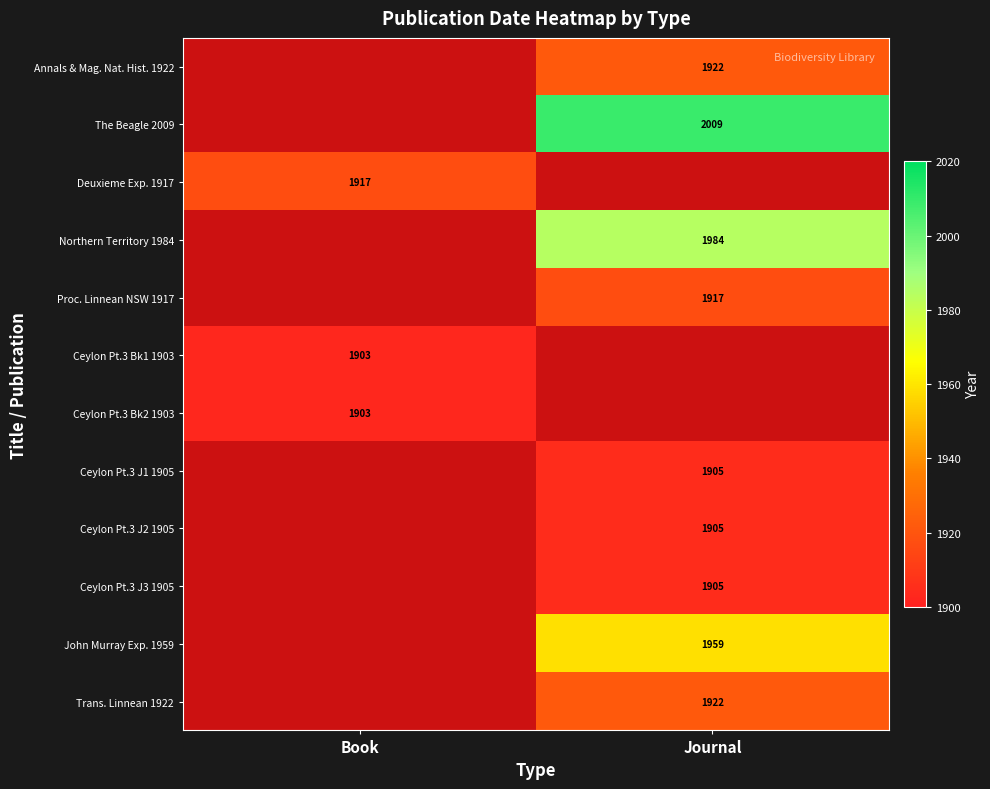

The value of Ceylon Pt.3 J3 1905 at Journal is 1232. True or false?

False